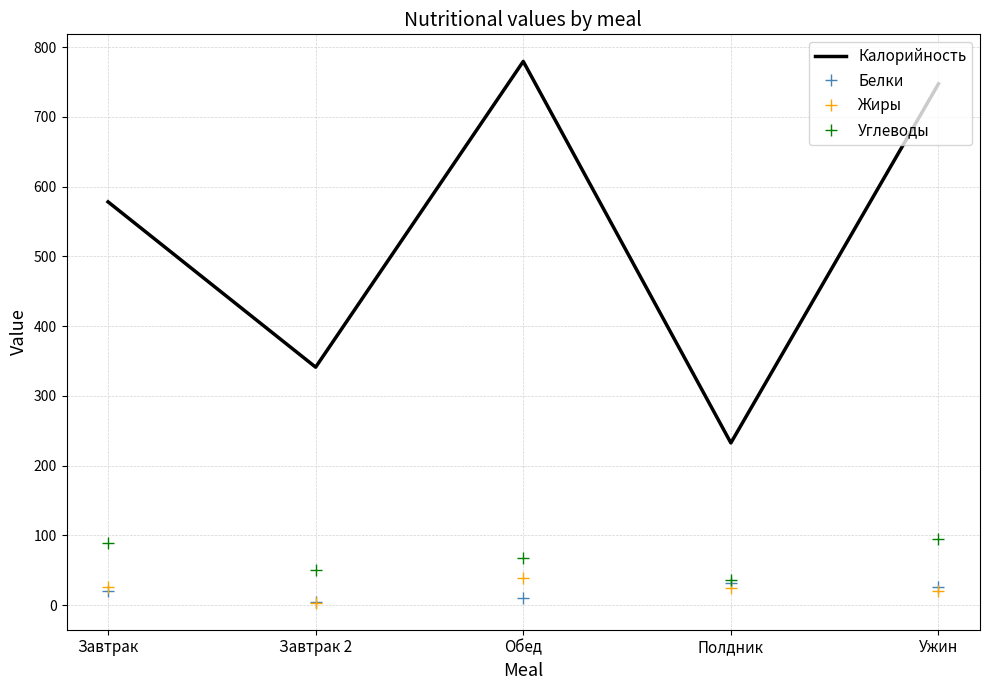

True or false: Углеводы and Калорийность cross at least once.

False